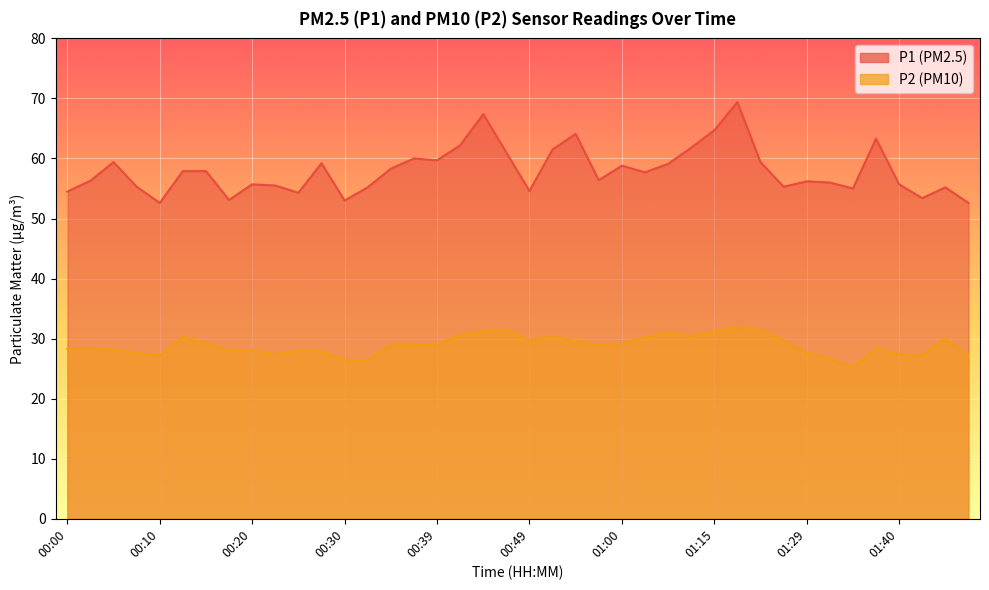

What is the value of the P1 point at the 2nd from the left?

56.3